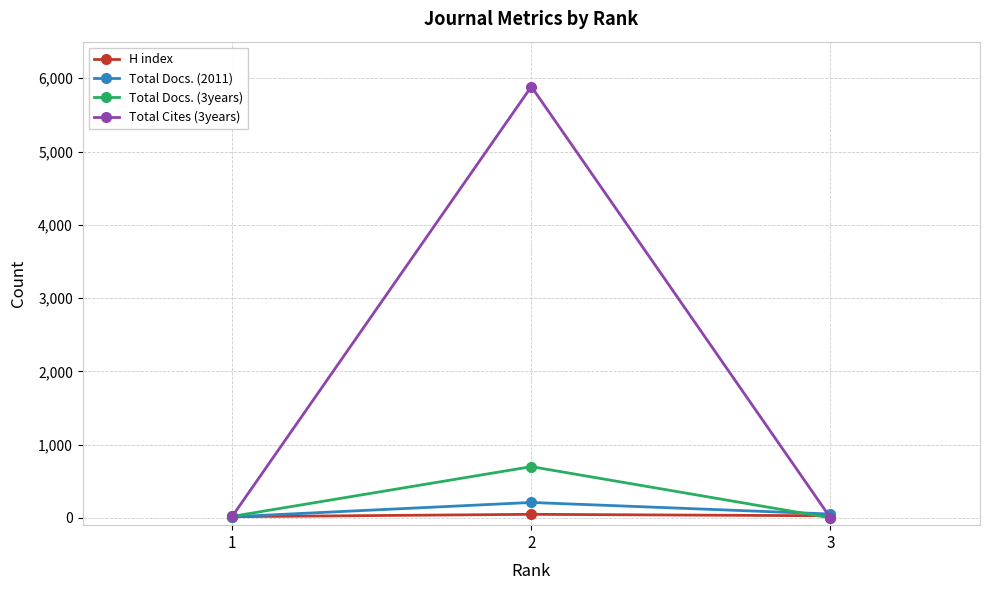

Which category has the highest value in the Total Cites (3years) series?

2